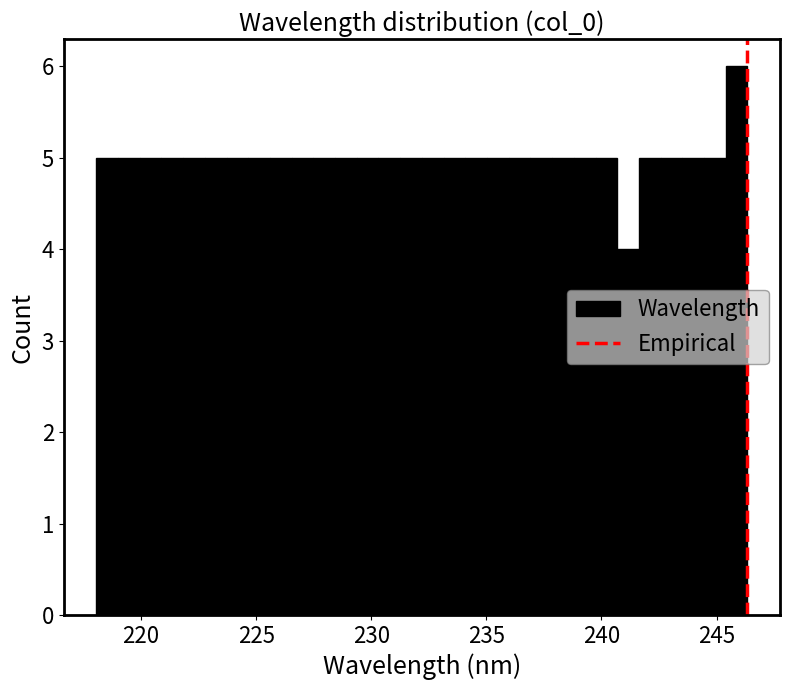

Around what value on the x-axis is the tallest bar? Give the approximate position of its centre, as read against the axis.

246.0